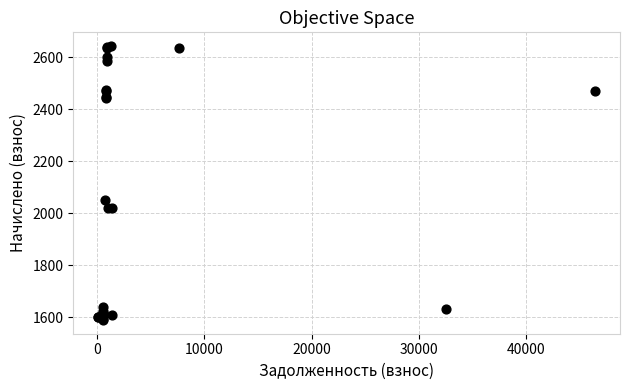

What Y value in the scatter plot is closest to 2116?

2050.0